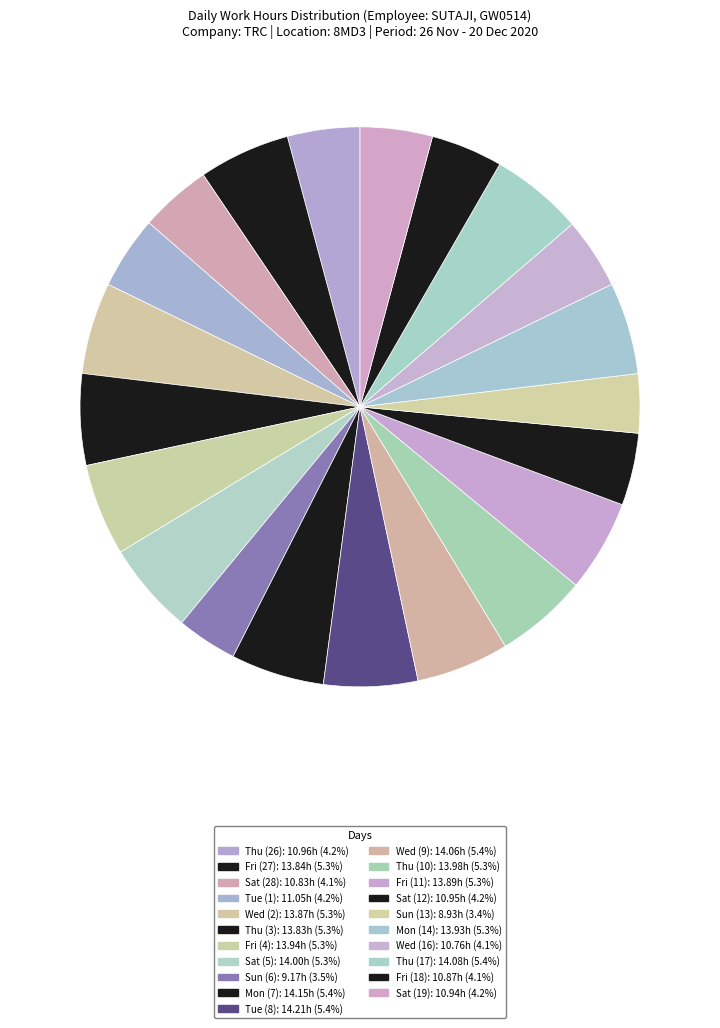

How many slices are in this pie chart?

21